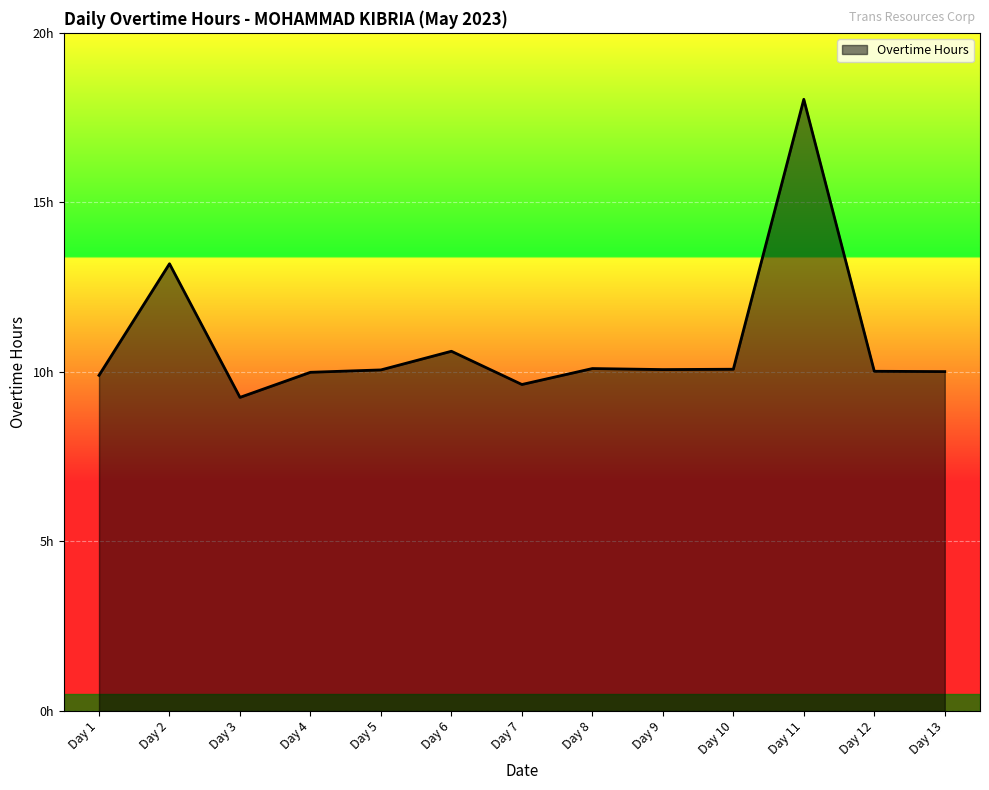

Does the chart have visible grid lines?

Yes